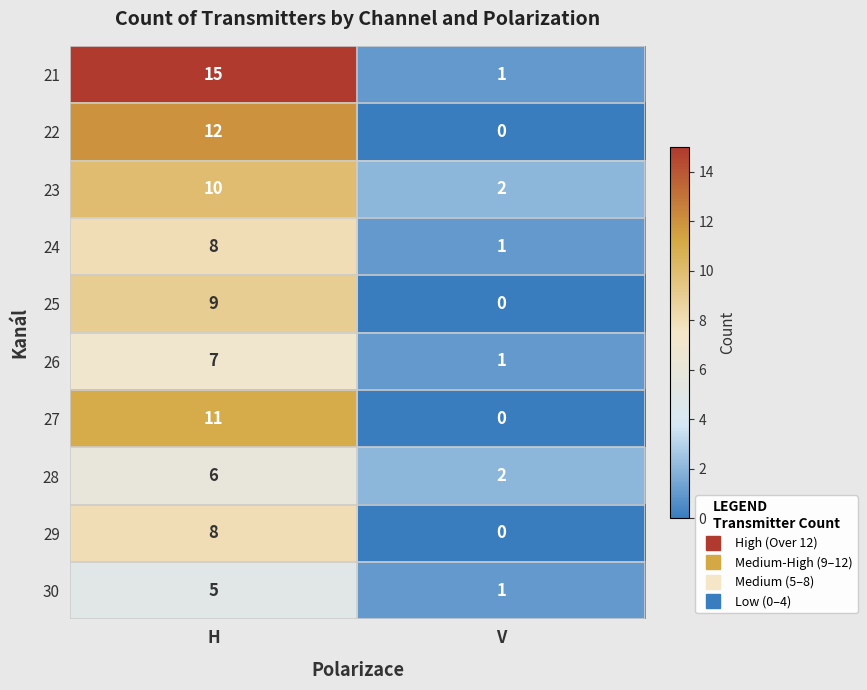

The value of 26 at H is 7. True or false?

True